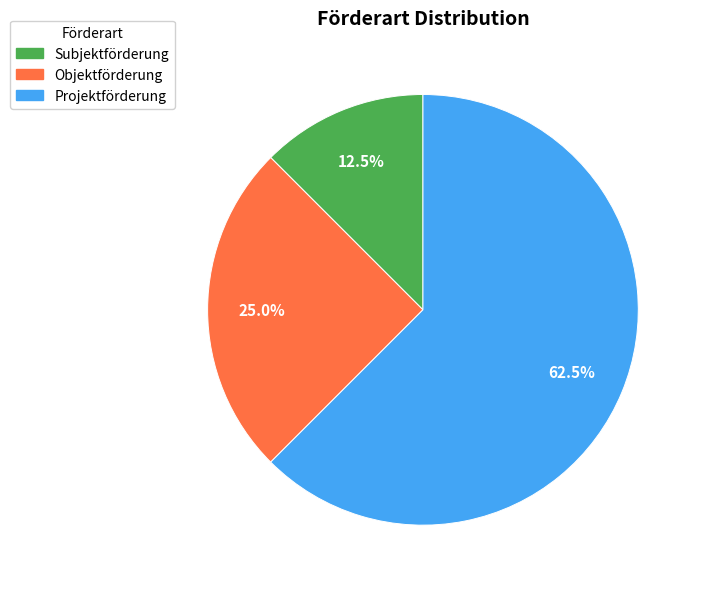

Which category has the biggest portion of the pie?

Projektförderung